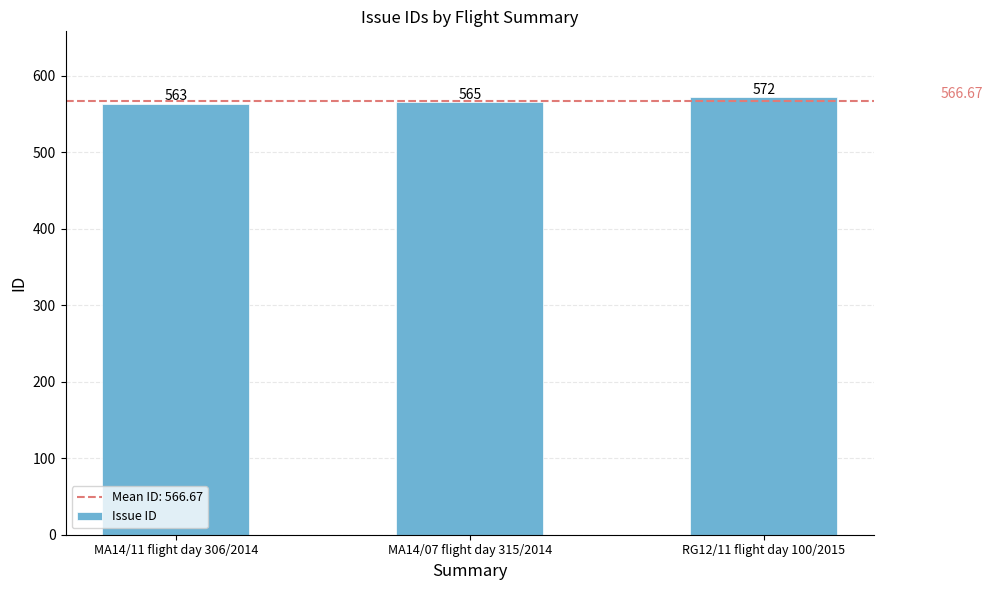

Rank the categories by value from lowest to highest.

MA14/11 flight day 306/2014, MA14/07 flight day 315/2014, RG12/11 flight day 100/2015